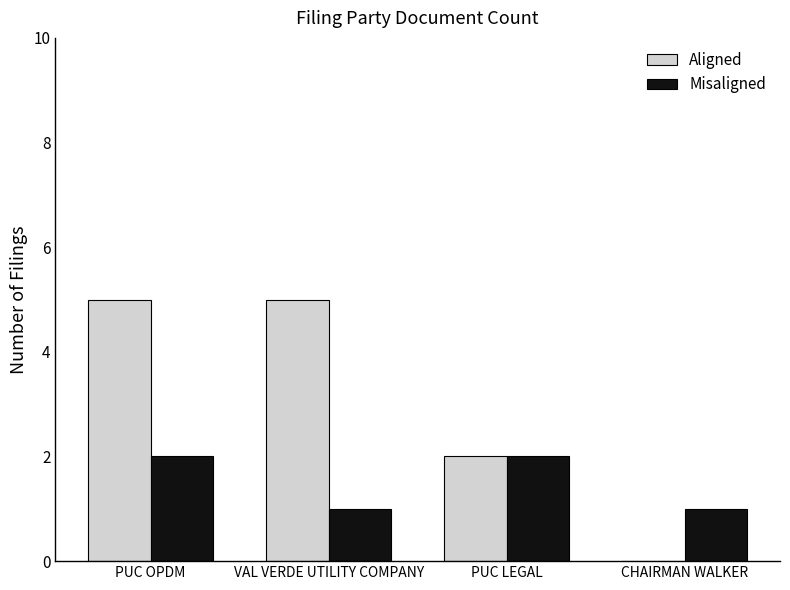

What is the sum of all Misaligned values?

6